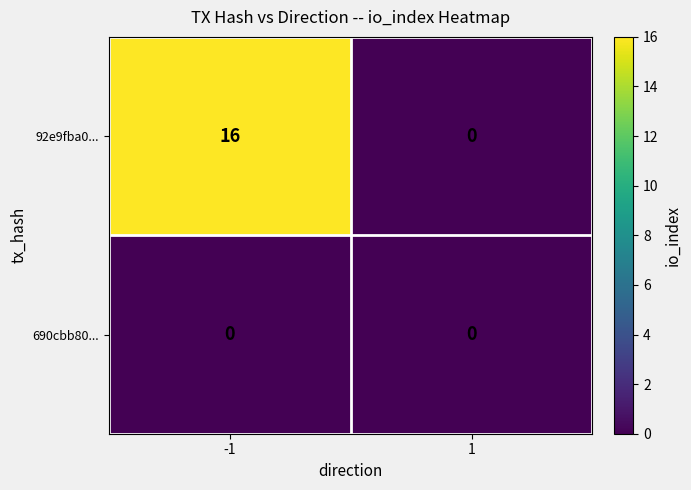

List the series in order of their peak value, lowest first.

690cbb80..., 92e9fba0...